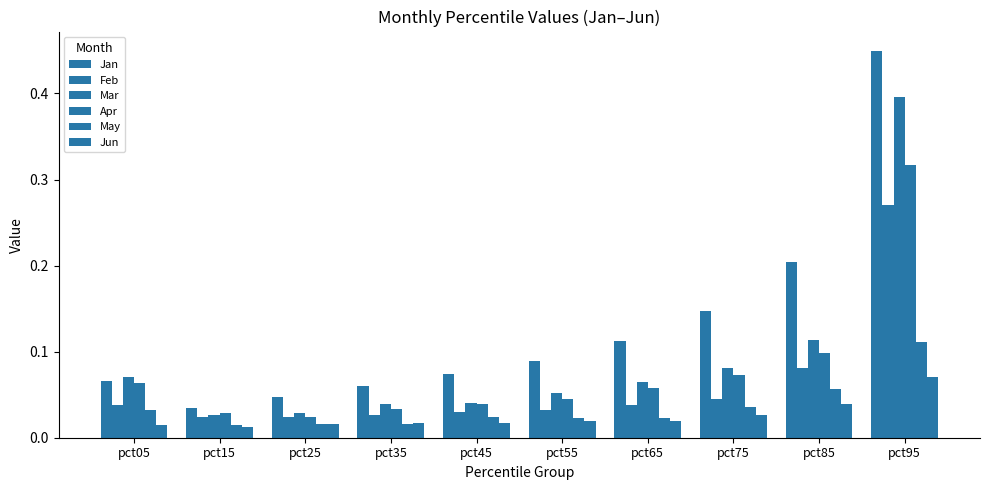

What is the total value across all series at pct65?

0.3